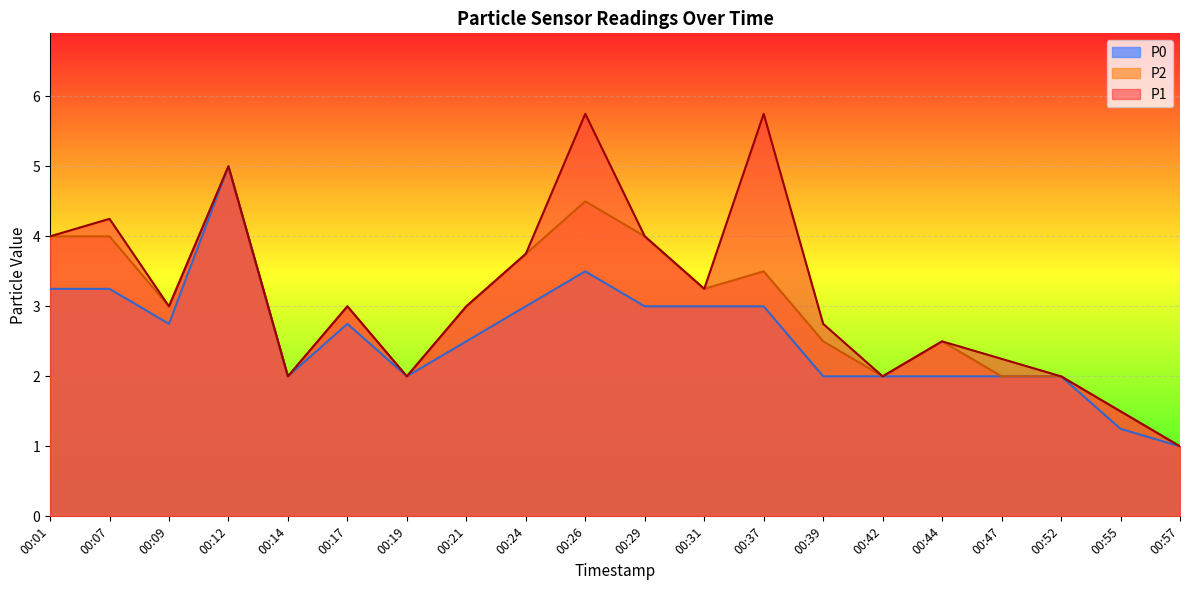

How many lines are shown in the chart?

3